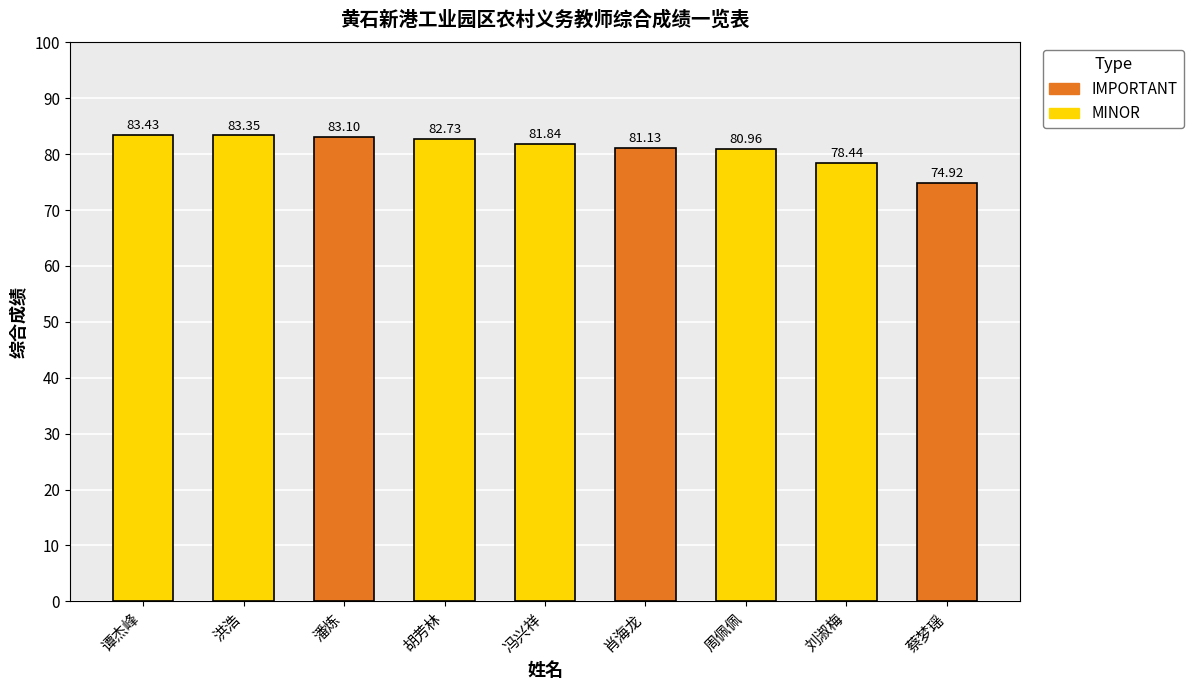

What is the label of the 4th bar from the left?

胡芳林